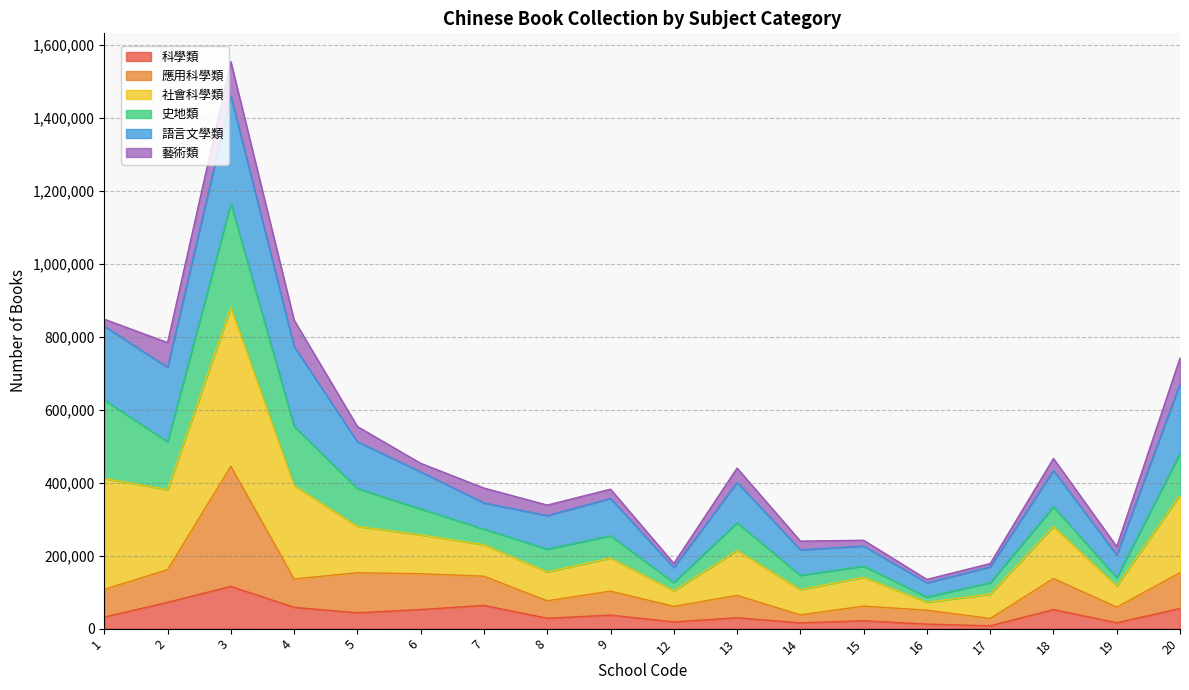

What is the spread (max minus min) of values at 7?

280814